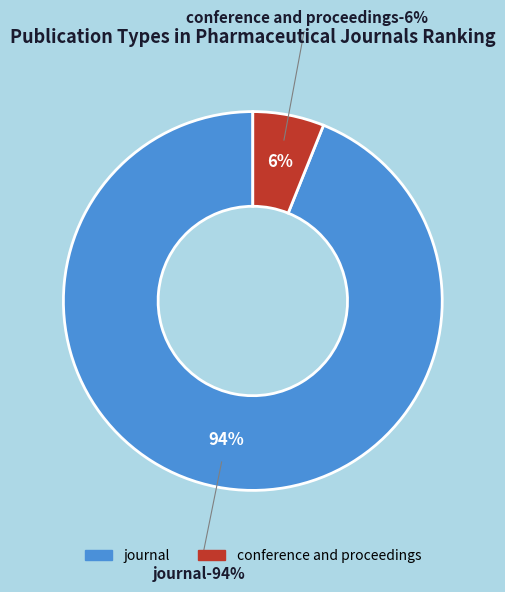

To the nearest percent, what is the combined percentage of conference and proceedings and journal?

100%